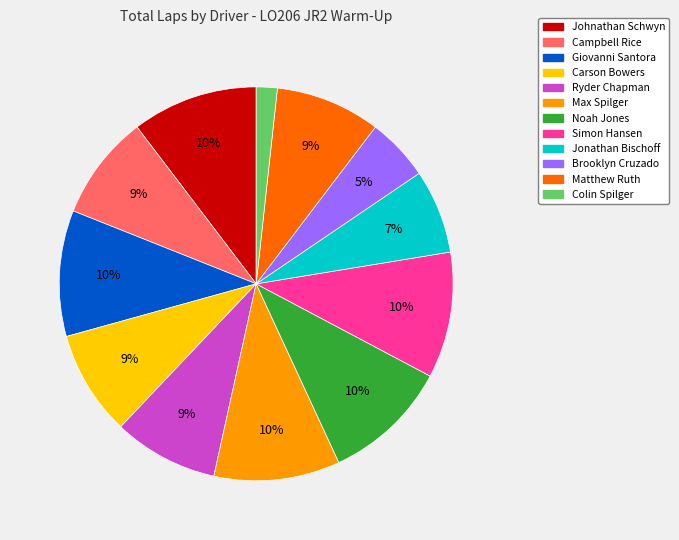

What percentage is the Simon Hansen slice, to the nearest percent?

10%